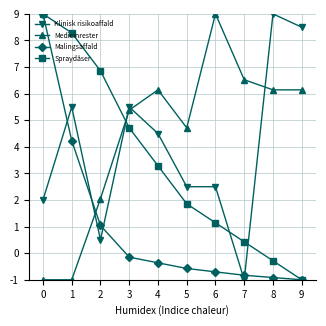

How many lines are shown in the chart?

4